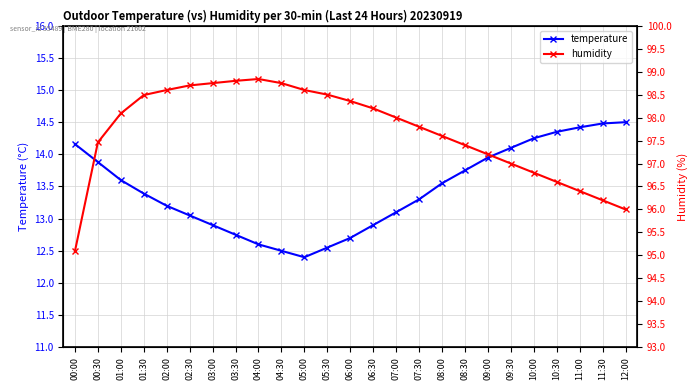

True or false: humidity has more than 1 points higher than both neighbors.

False